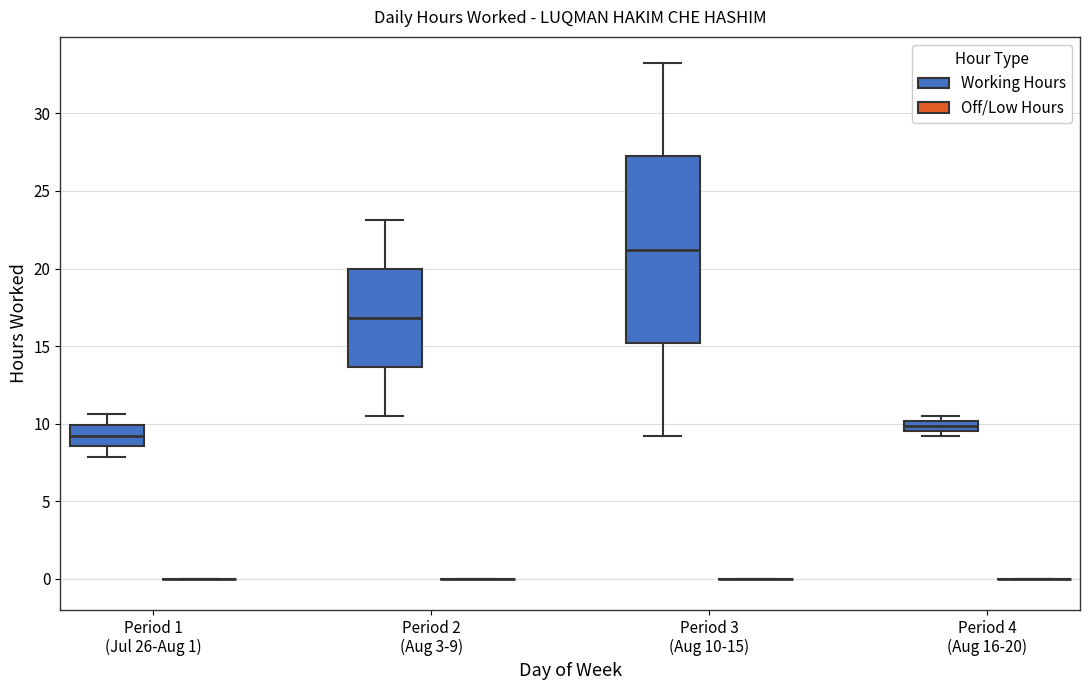

Comparing the boxes themselves (not the whiskers), which one is the tallest?

Period 3 (Aug 10-15) (Working Hours)